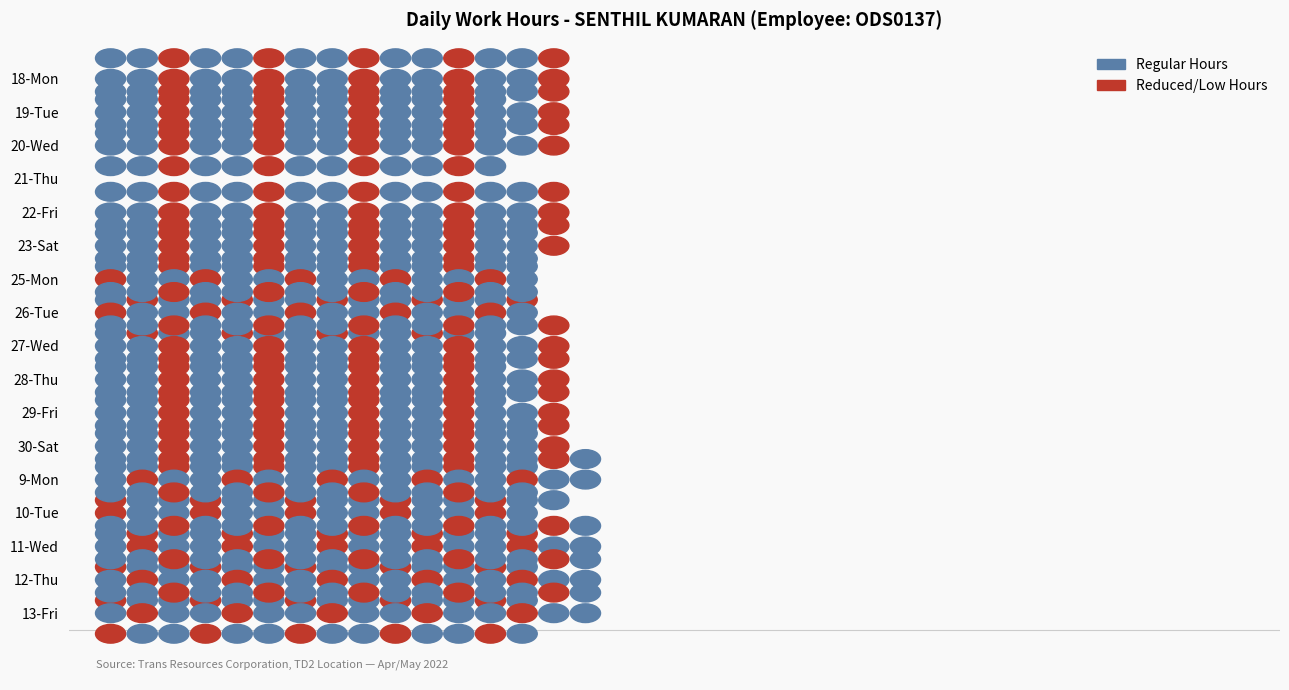

What is the difference between the second highest and minimum values?

9.3